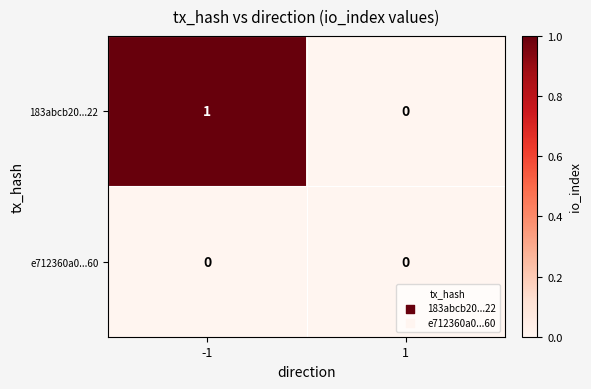

Rank the series by their maximum value, from lowest to highest.

e712360a0...60, 183abcb20...22